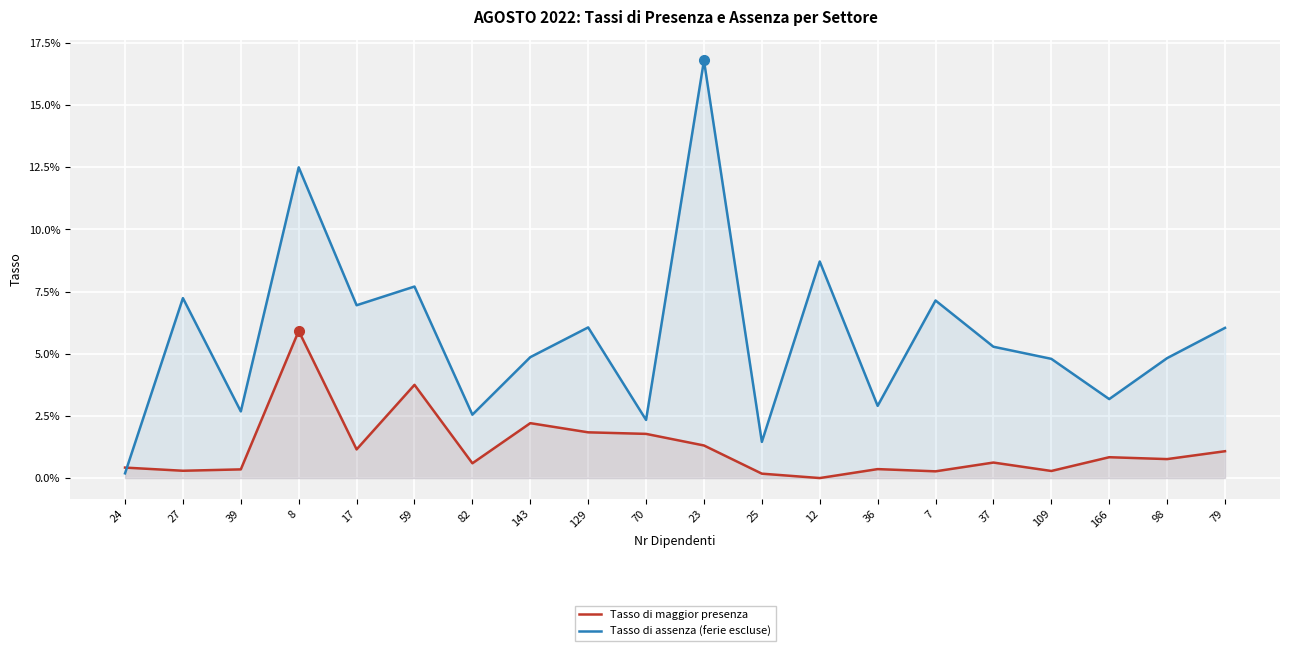

What is the sum of all Tasso di assenza (ferie escluse) values?

1.1